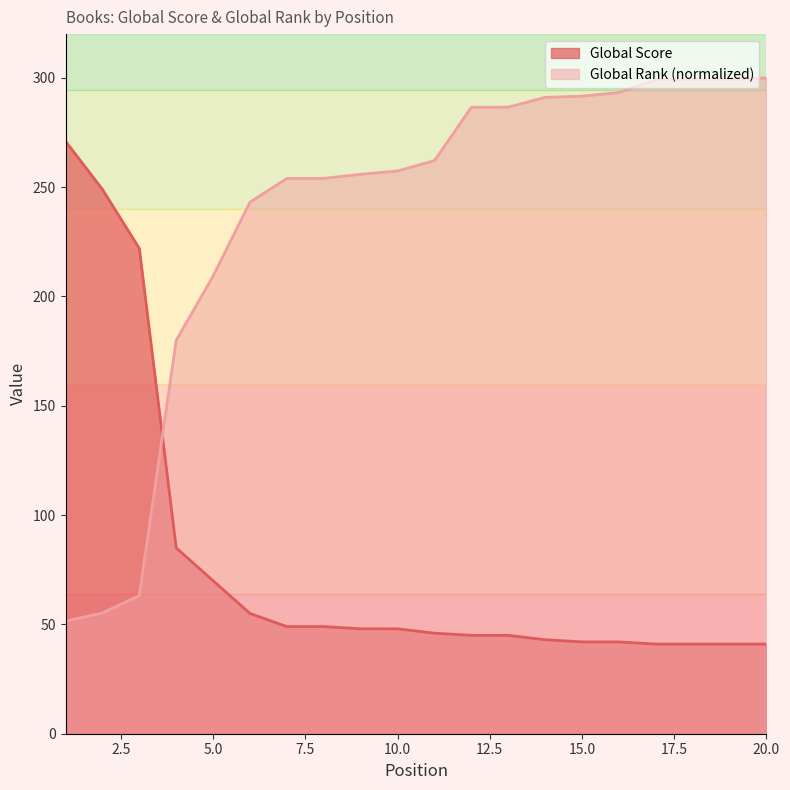

True or false: Global Score has a value of 49.0 at 7.

True